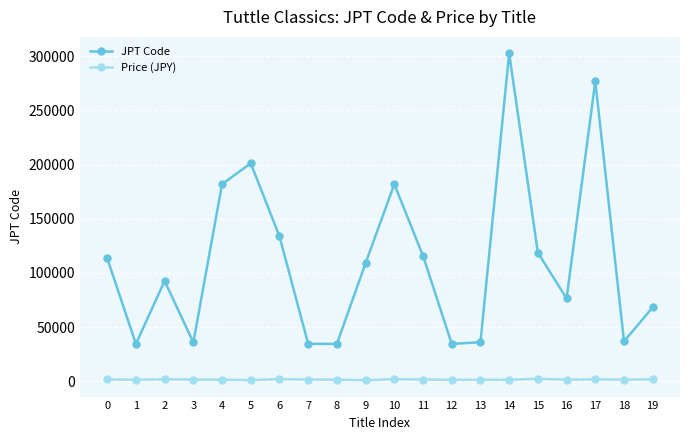

What is the average value of the Price (JPY) series?

1710